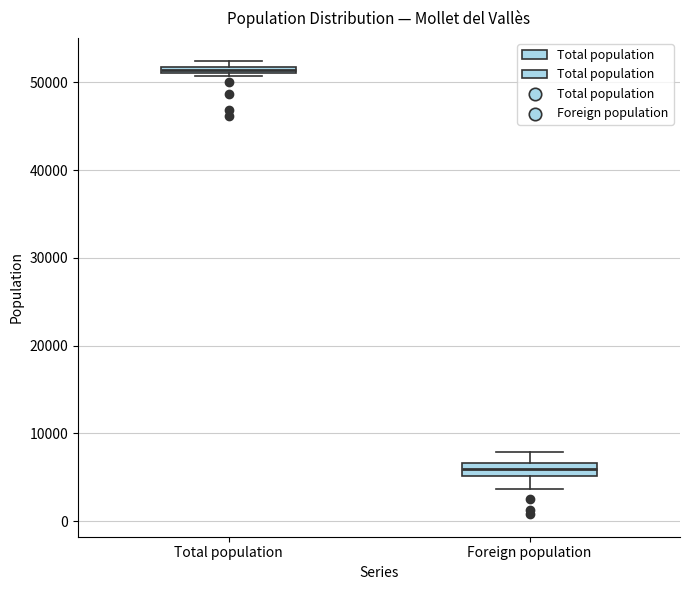

Which box's median line is the lowest?

Foreign population